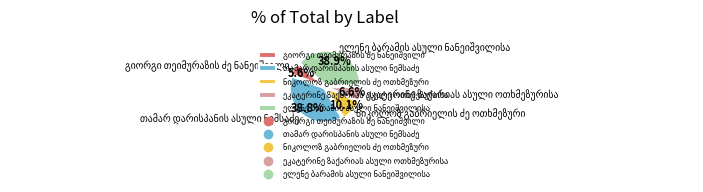

To the nearest percent, what is the difference between the largest and smallest slice percentages?

33%